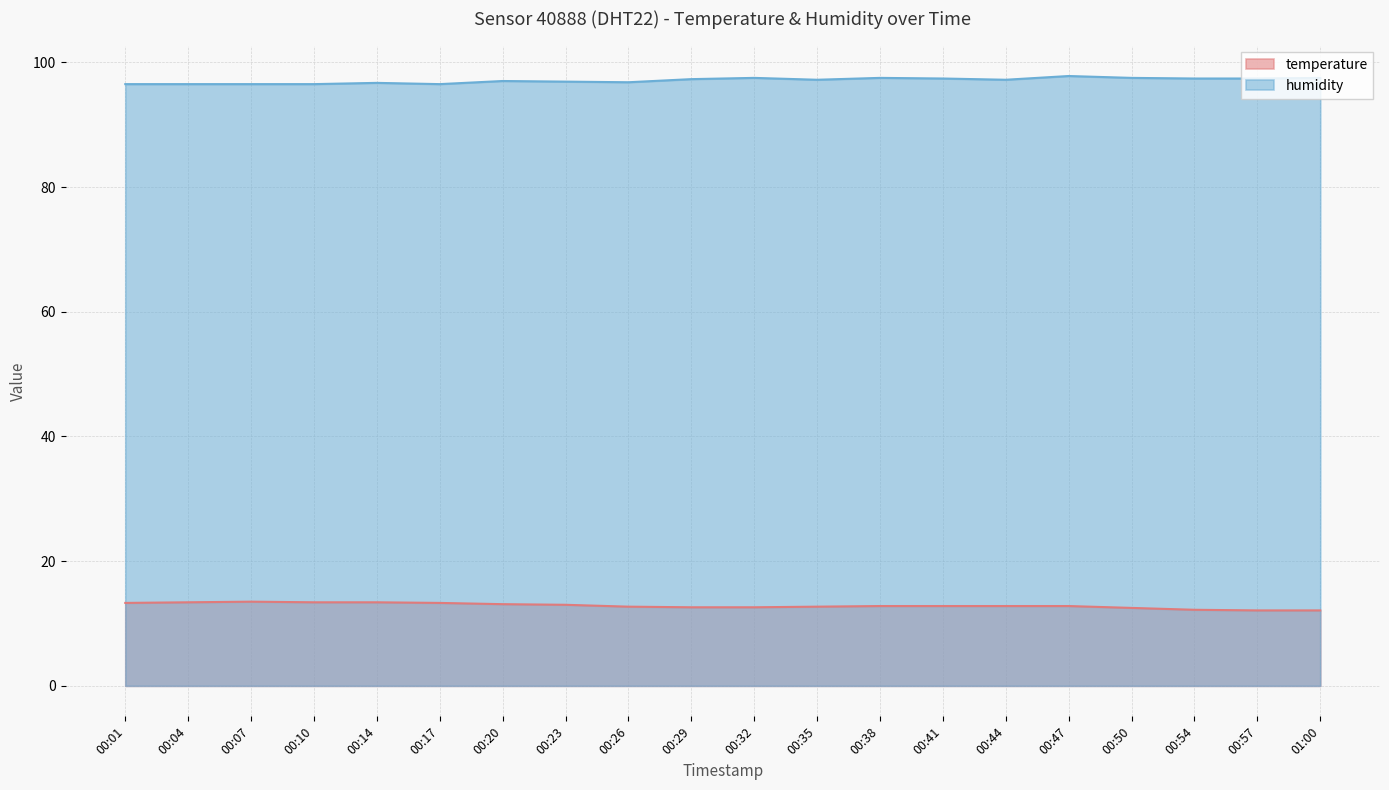

What is the smallest value displayed?

12.1